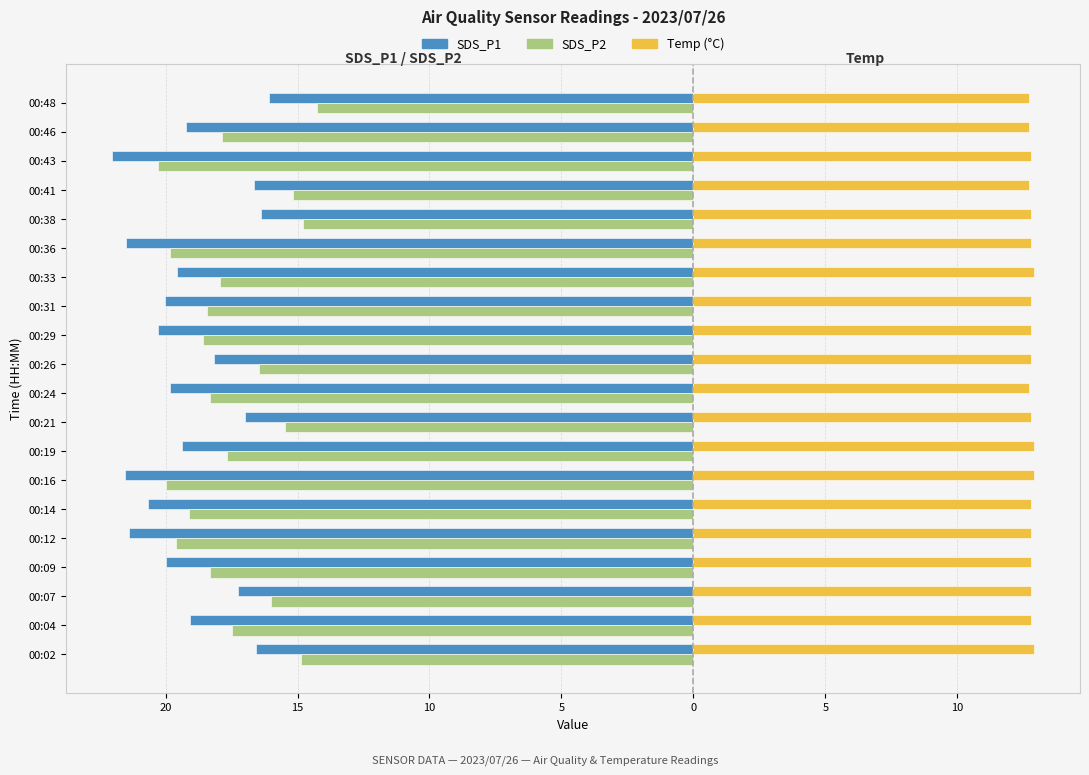

What are all the series names shown in the legend?

SDS_P1, SDS_P2, Temp (°C)